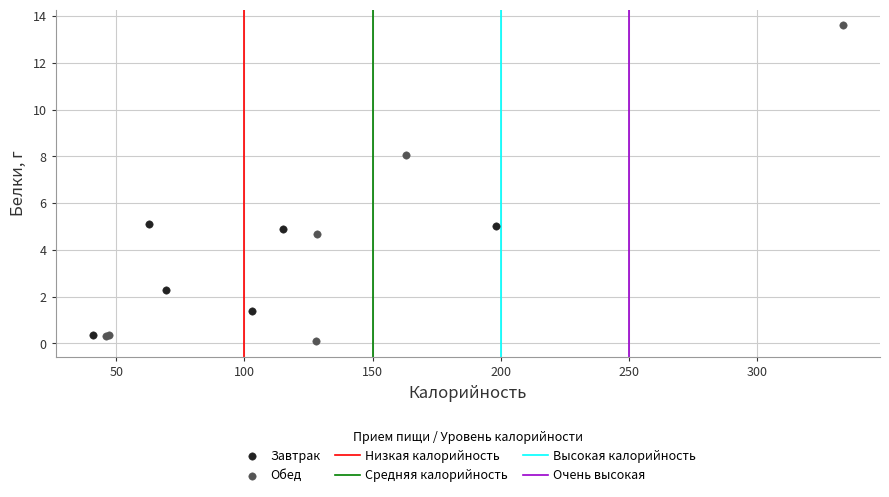

Which series reaches the maximum Y coordinate?

Обед